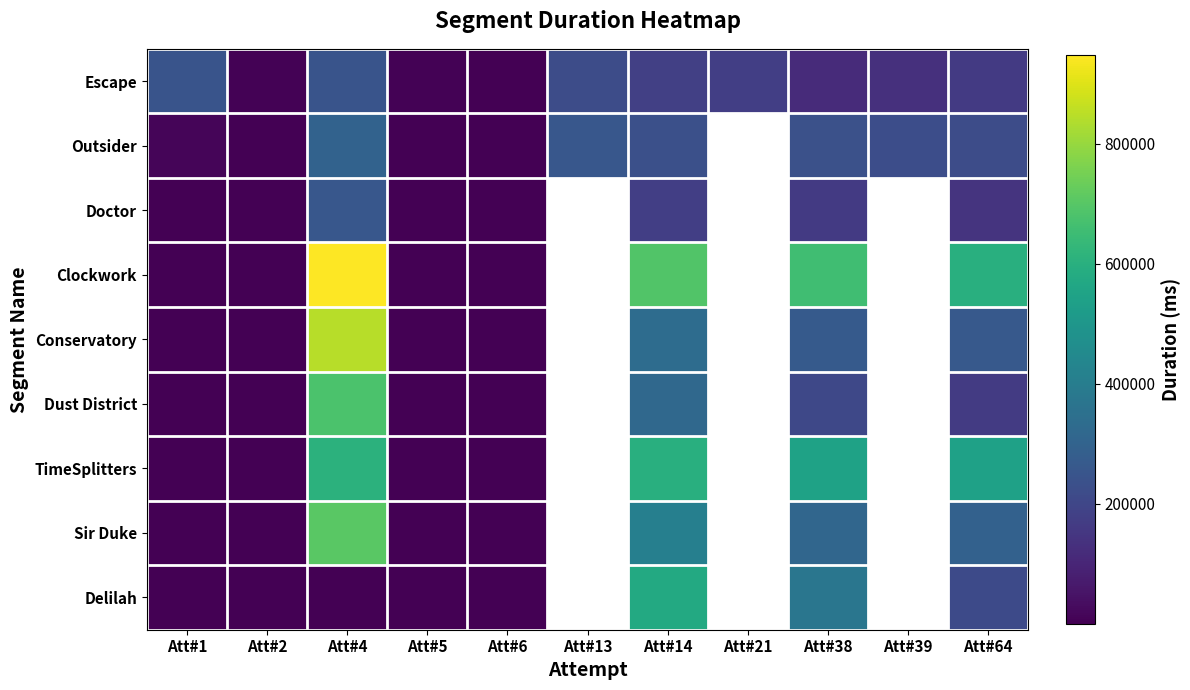

At which label does Doctor reach its peak?

Att#4